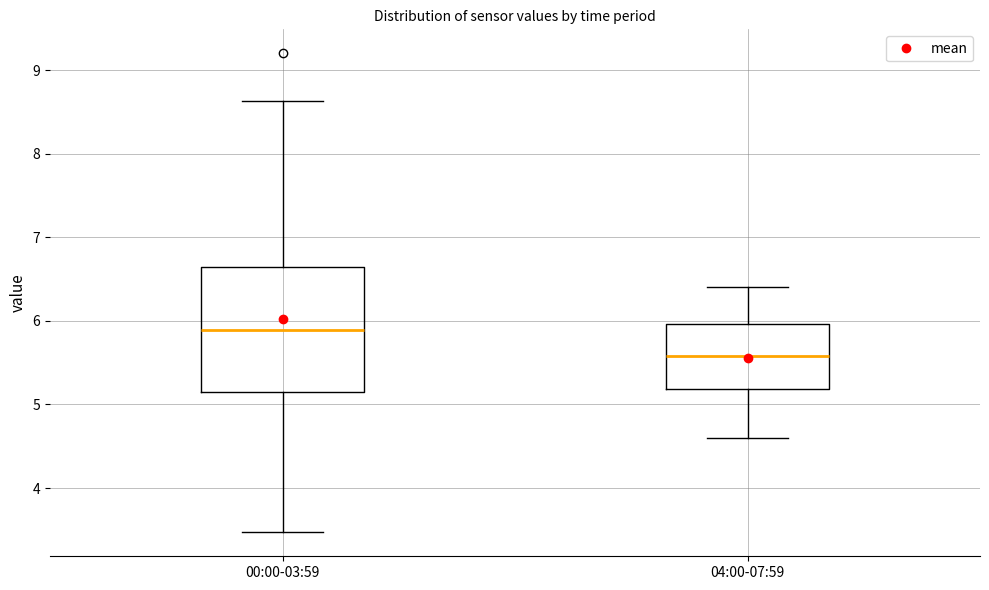

Where is the upper edge of the box for 04:00-07:59 on the y-axis? The values are not printed on the chart, so give them approximately, as read against the axis.

6.0